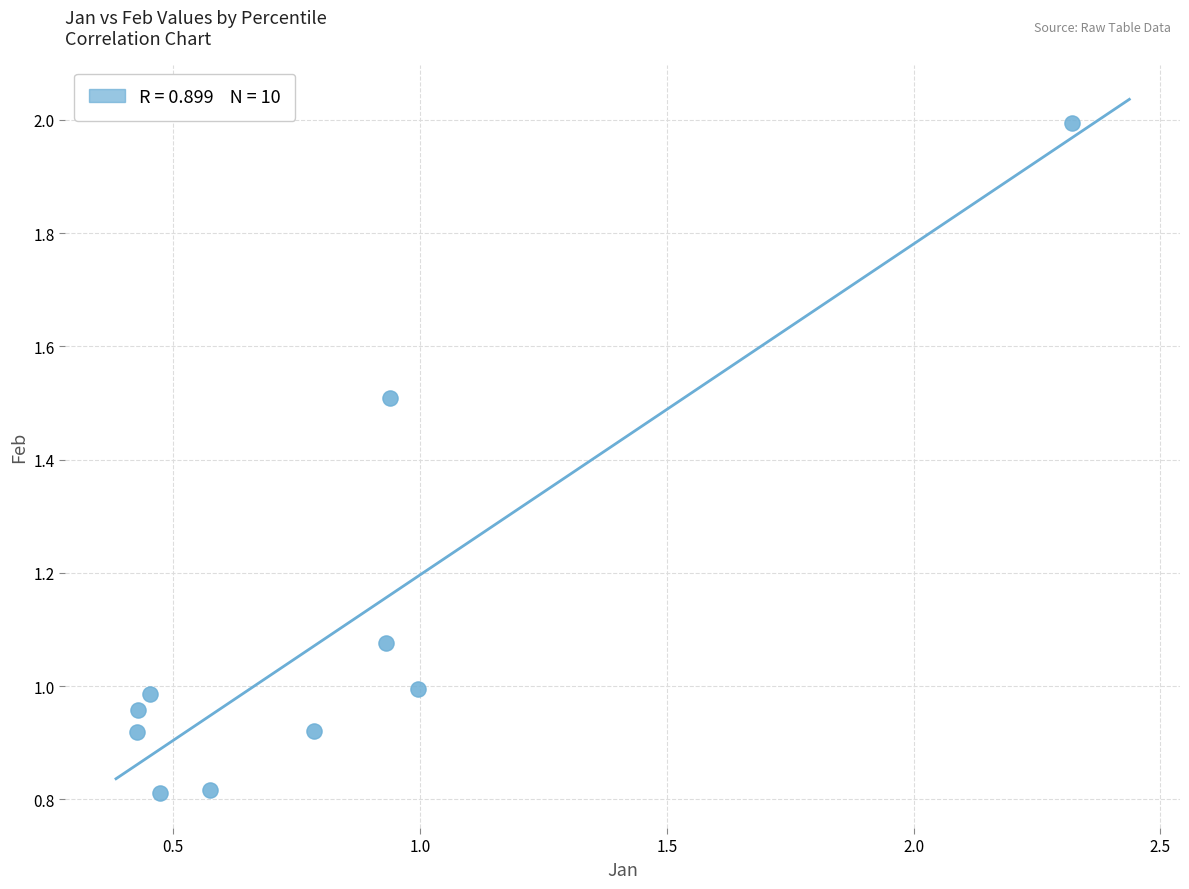

What is the range of X values (max minus min)?

1.9